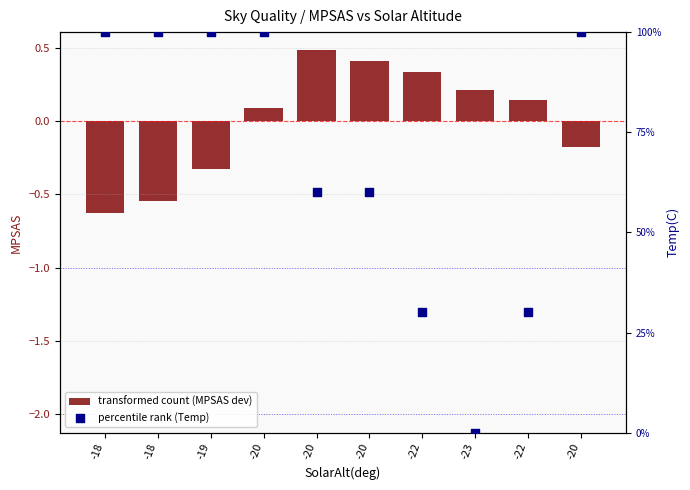

Which series has the largest total across all categories?

percentile rank (Temp)